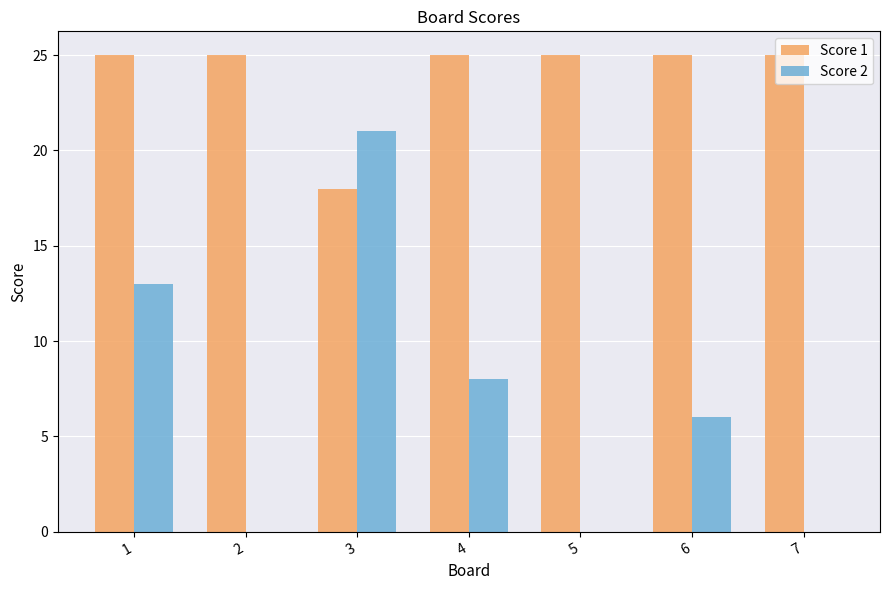

Is it true that Score 1 equals 5 at 5?

False